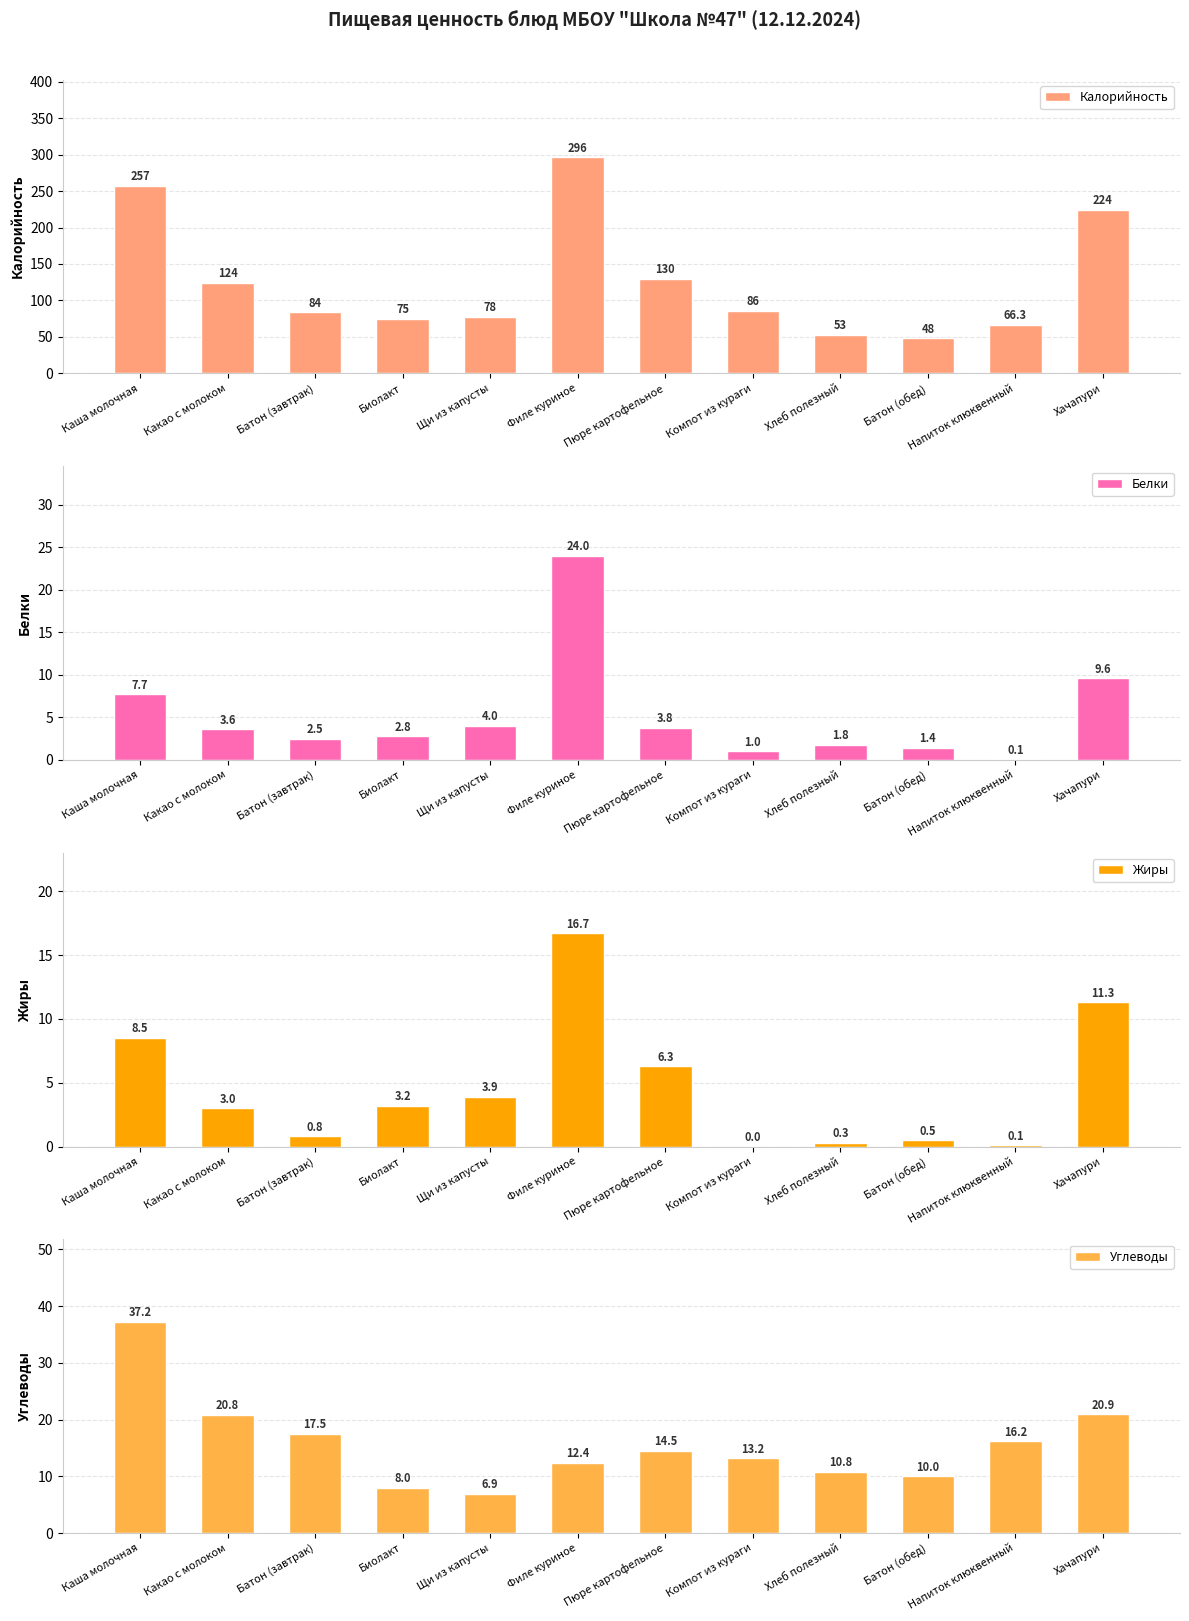

How many bars are there in total?

48